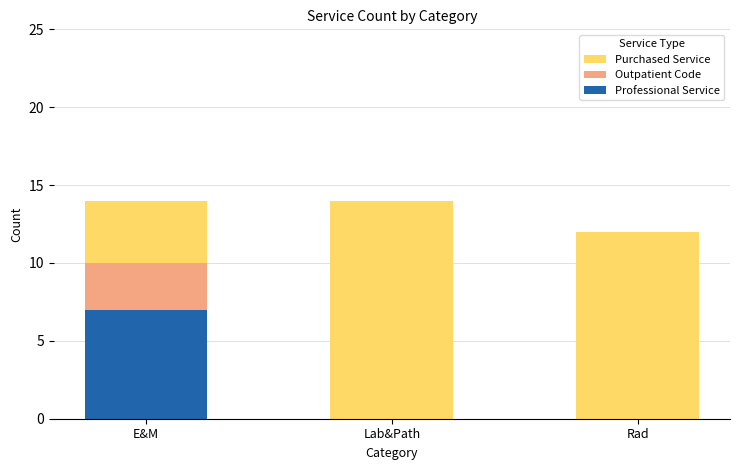

What is the sum of the Professional Service values at Rad and E&M?

7